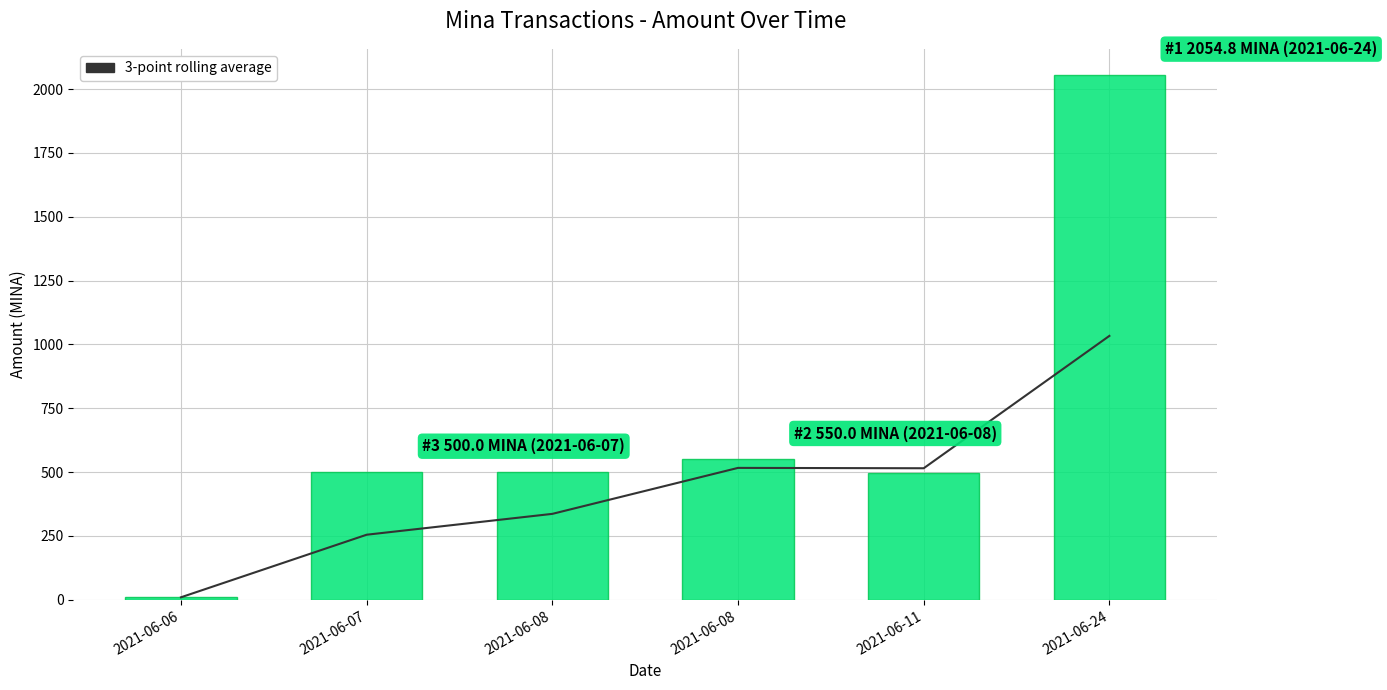

The value of 3-point rolling average at 2021-06-07 is 363.0. True or false?

False